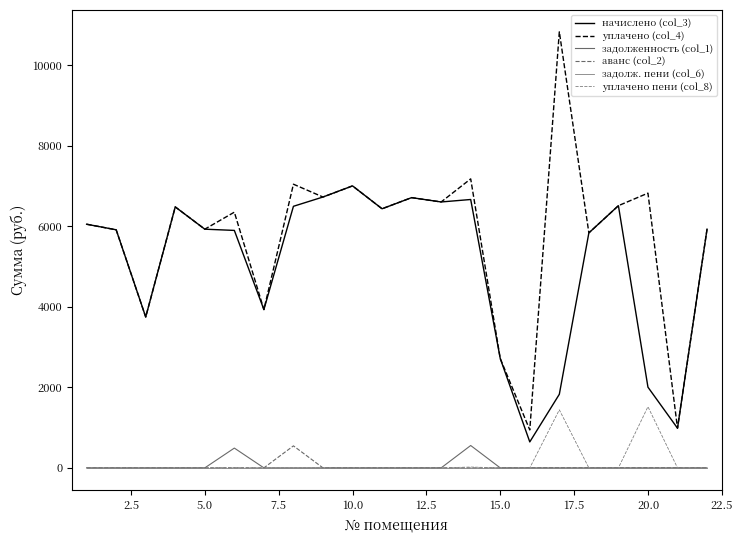

Which series has the largest total across all categories?

уплачено (col_4)